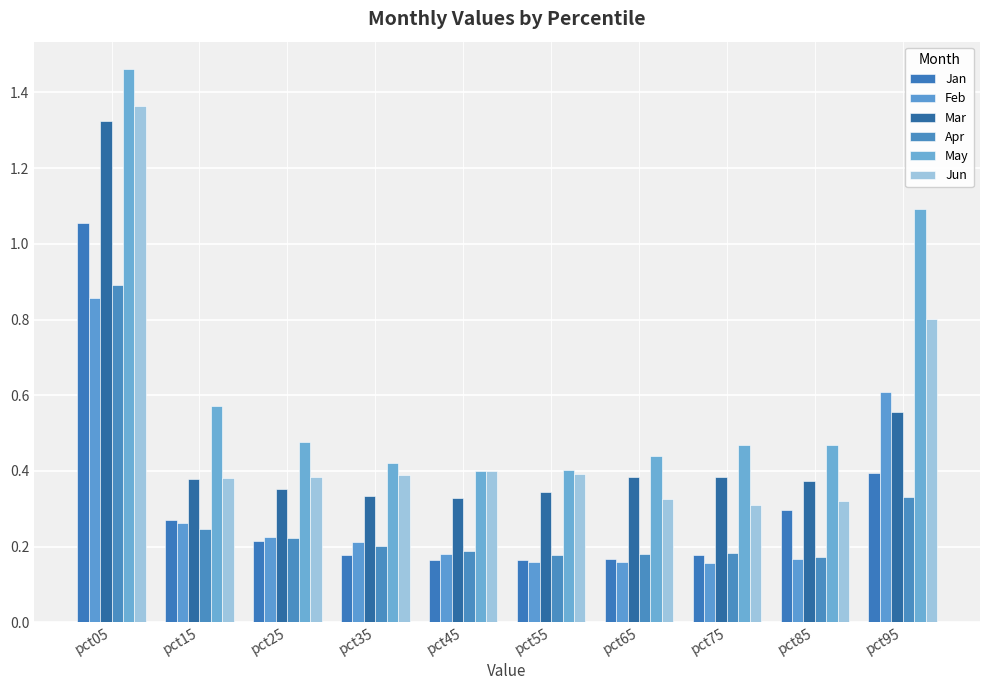

How many Apr values are between 0 and 1?

10